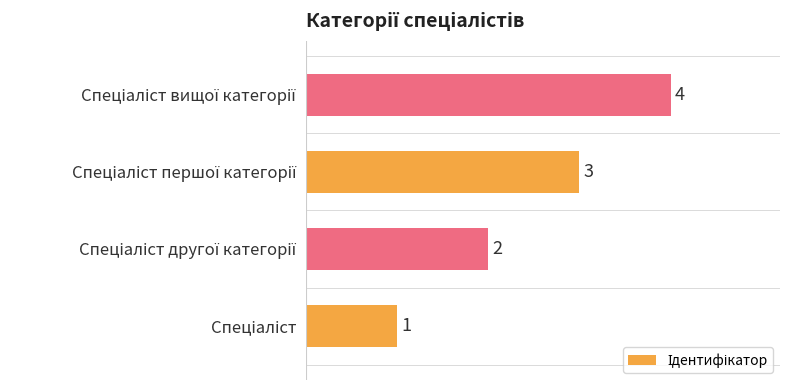

How many values are between 2 and 4?

3